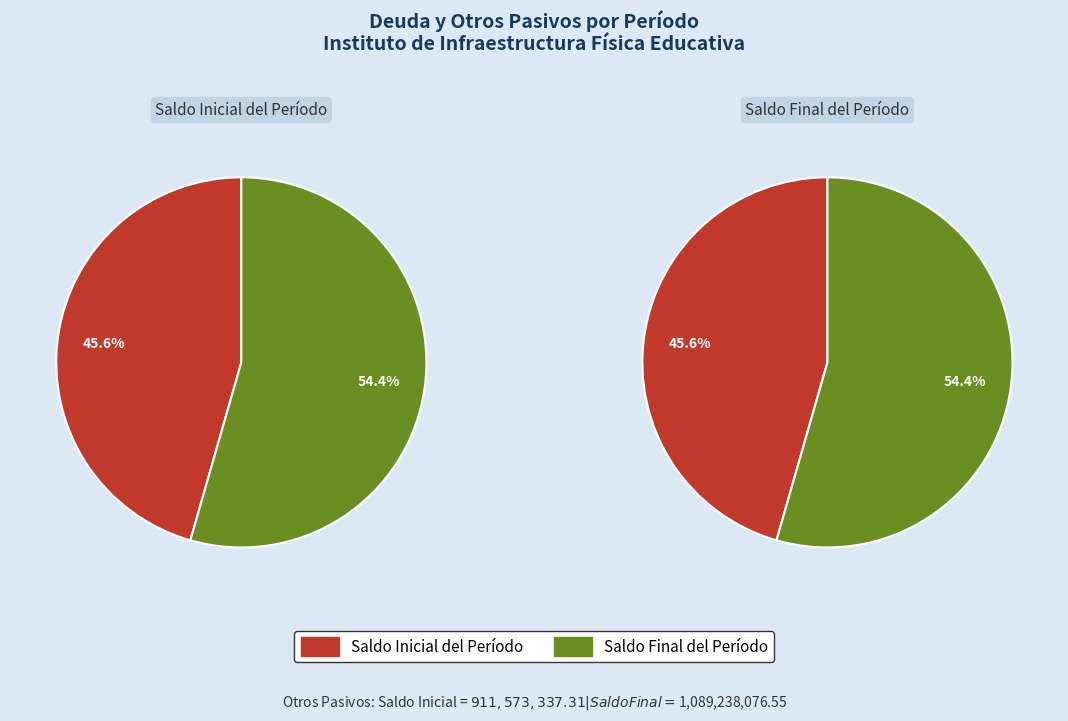

Combined, do Saldo Final del Período and Saldo Inicial del Período account for over 50%?

Yes